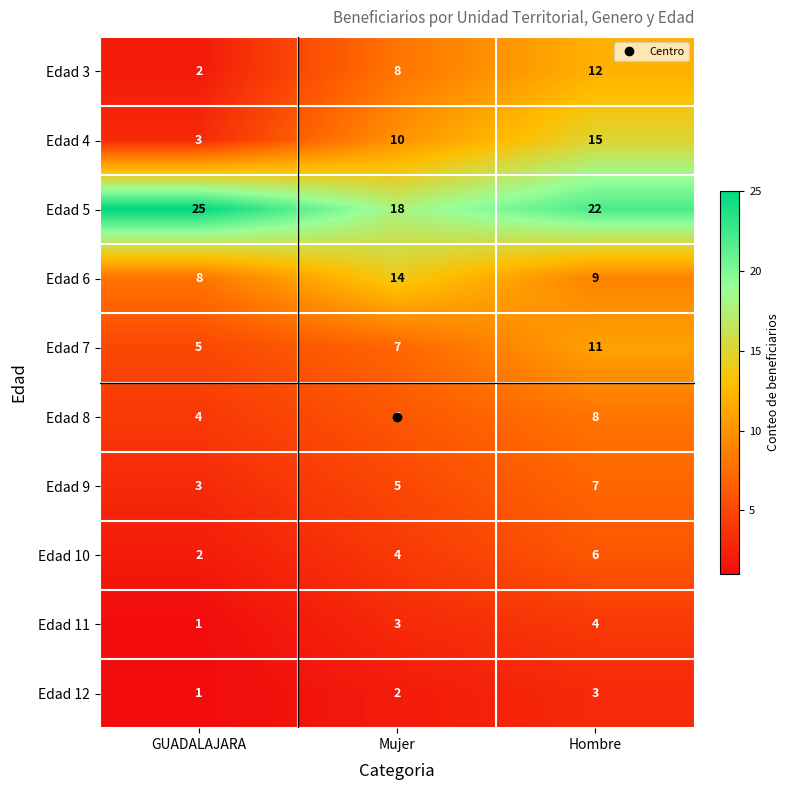

What is the sum of the Edad 8 values at GUADALAJARA and Hombre?

12